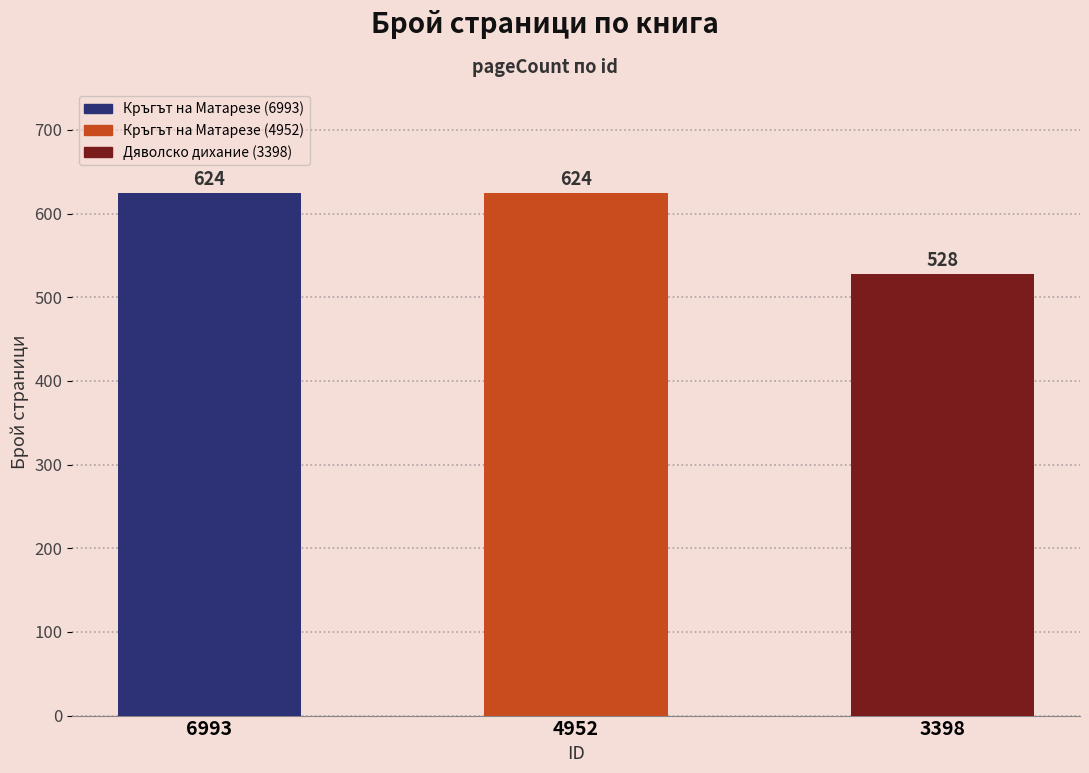

What is the value of the 1st bar from the left?

624